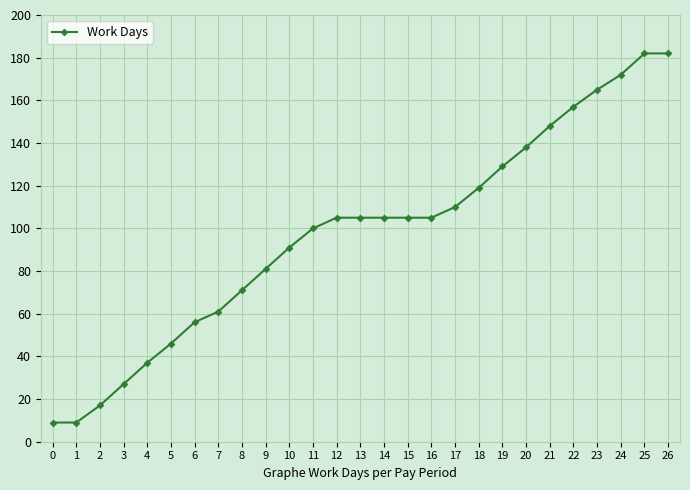

What is the value of the 27th point from the left?

182